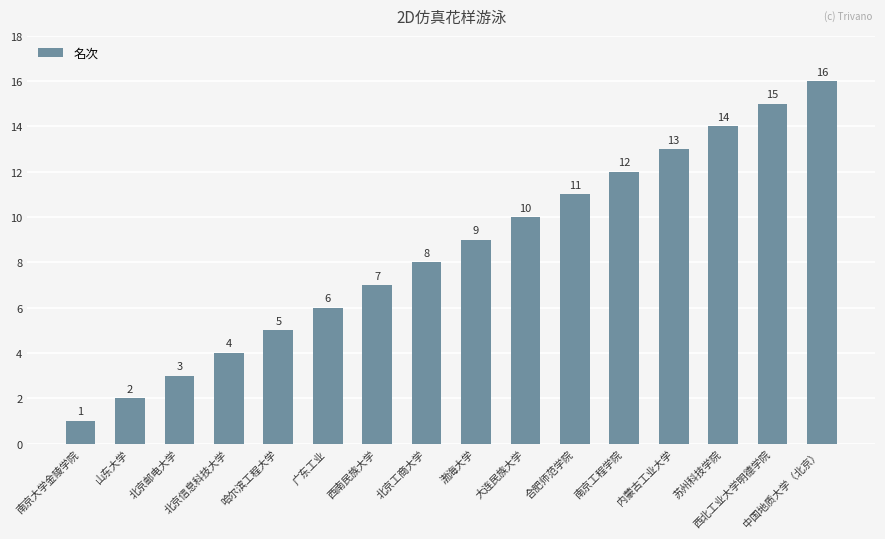

Reading left to right, what are all the values shown in this chart?

1	2	3	4	5	6	7	8	9	10	11	12	13	14	15	16